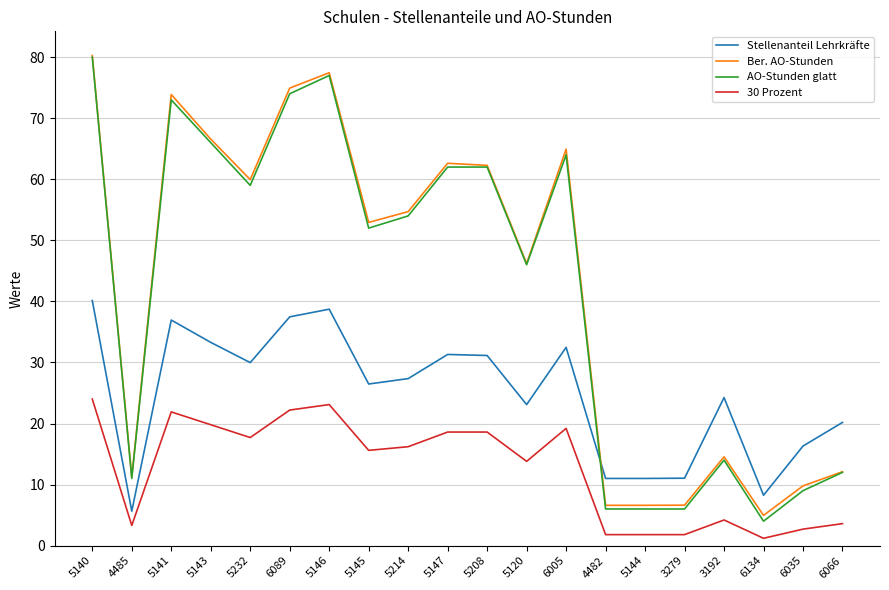

Count the number of categories in the chart.

20